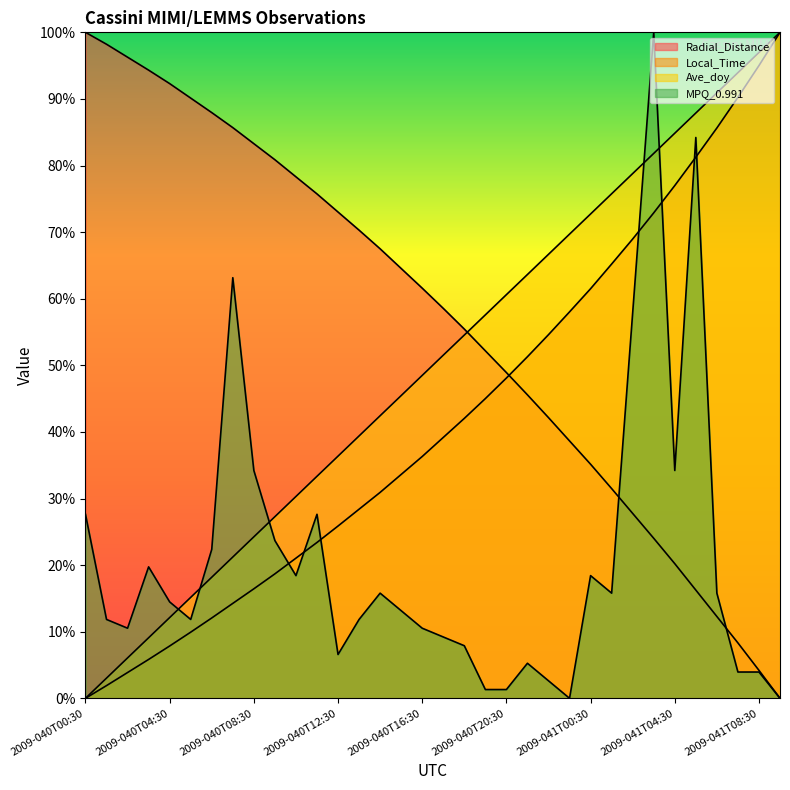

How many distinct data groups are displayed?

4